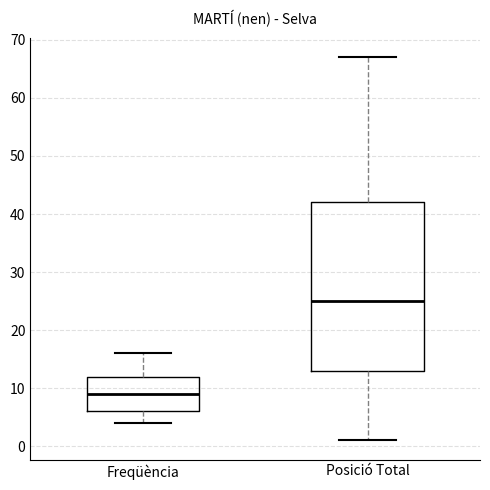

Which box has the highest median line?

Posició Total